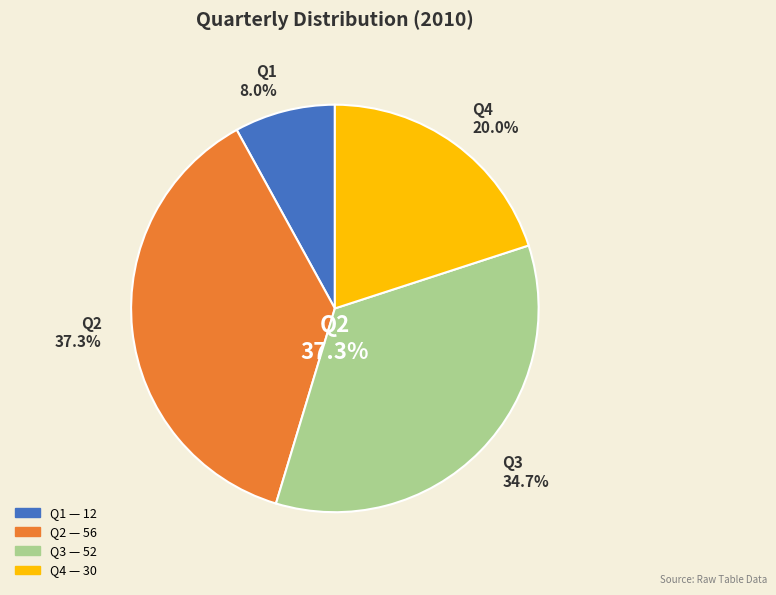

What is the change in value from Q1 to Q4?

+18